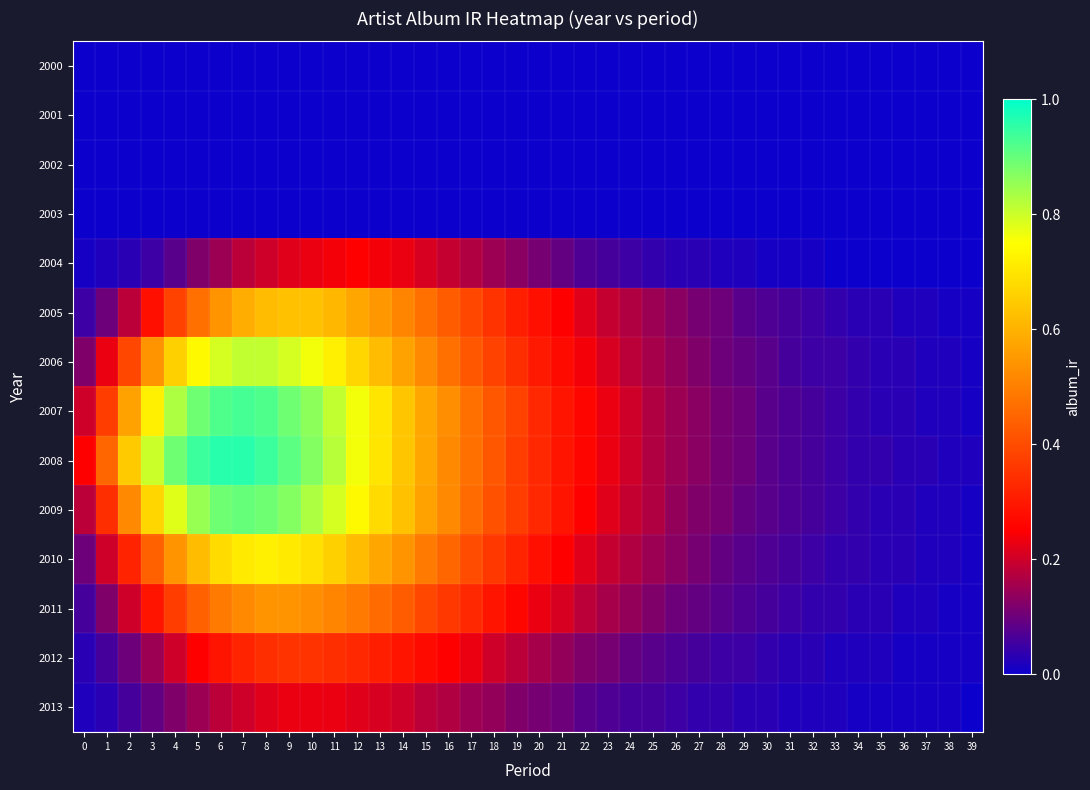

What is the greatest value displayed?

1.0